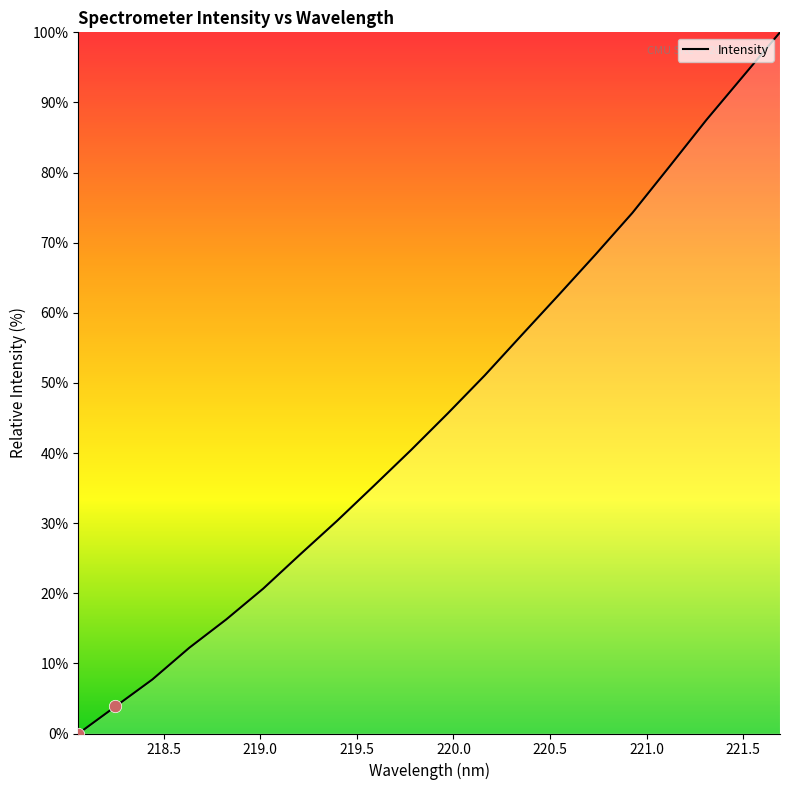

What is the maximum value shown in the chart?

100.0